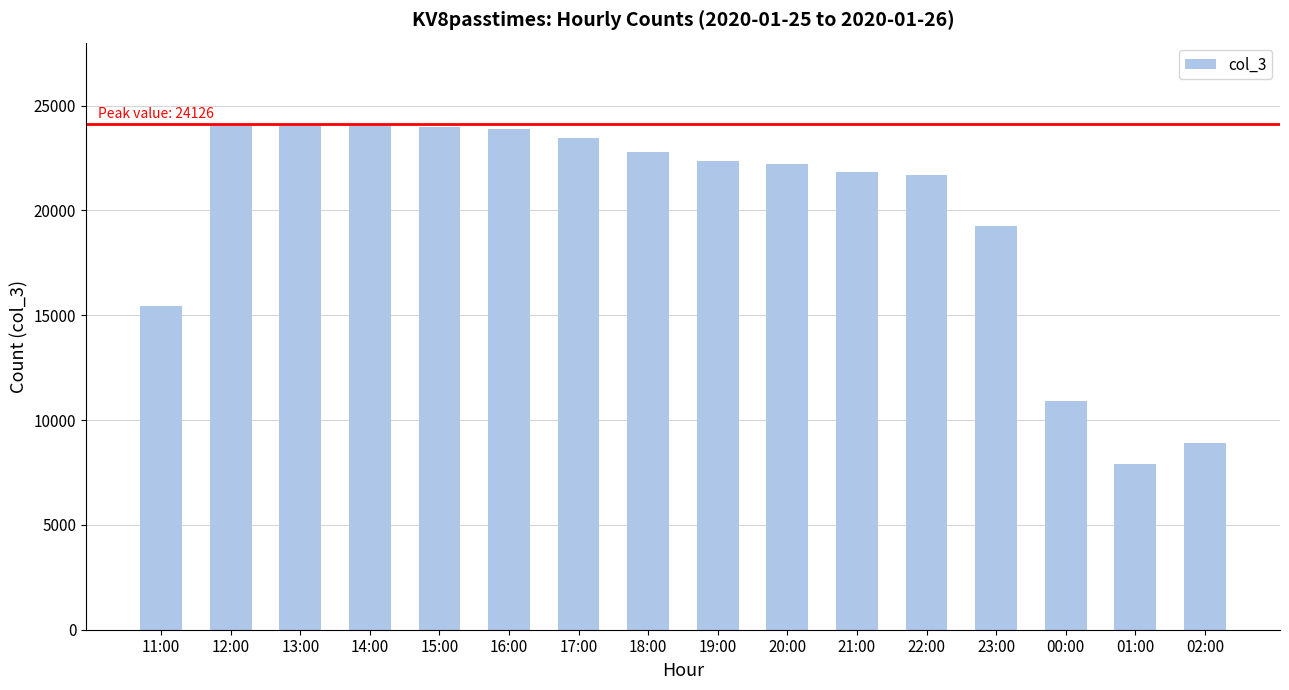

What is the greatest value displayed?

24126